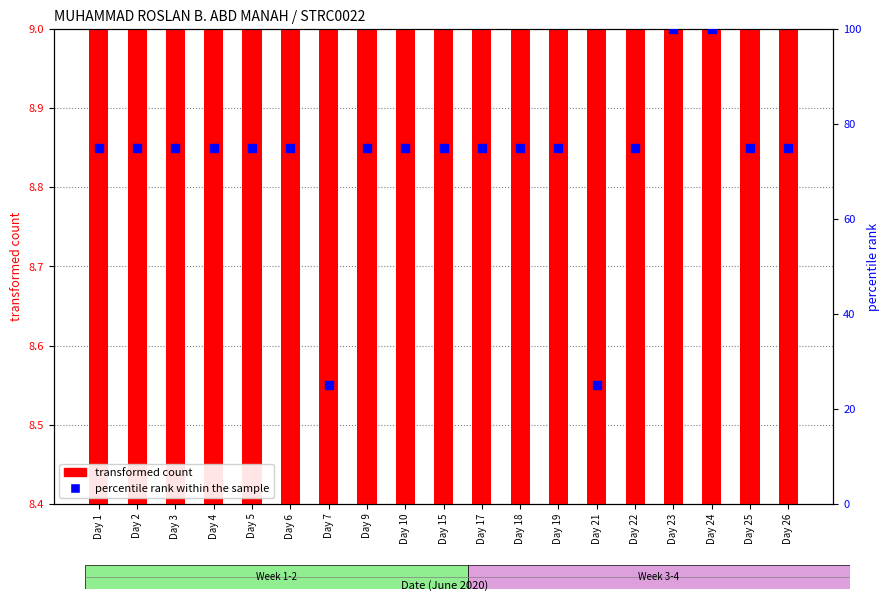

What are all the series names shown in the legend?

transformed count, percentile rank within the sample